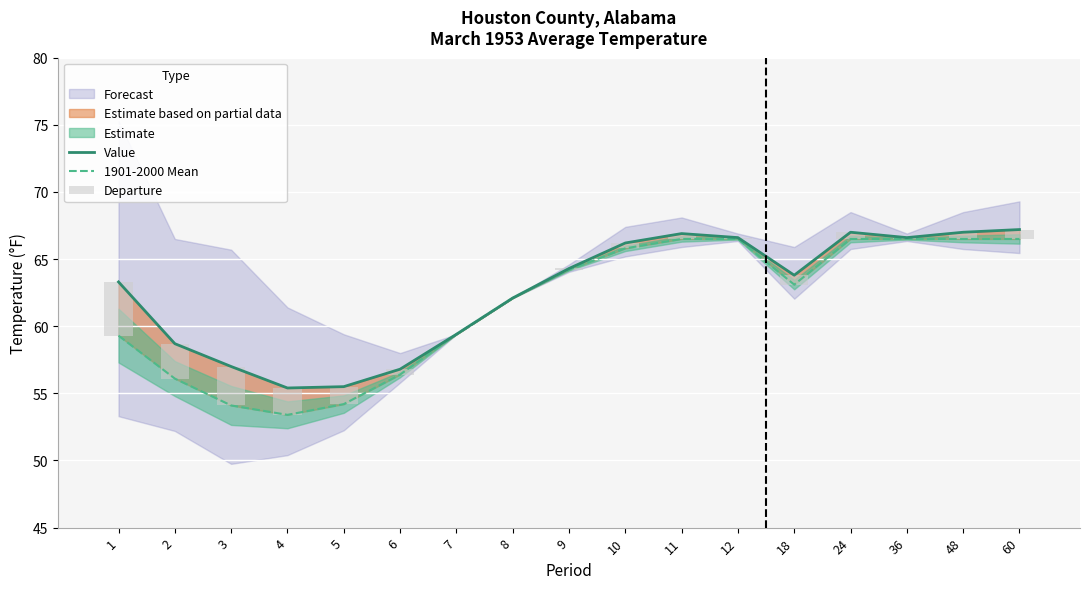

Does the chart contain any negative values?

No